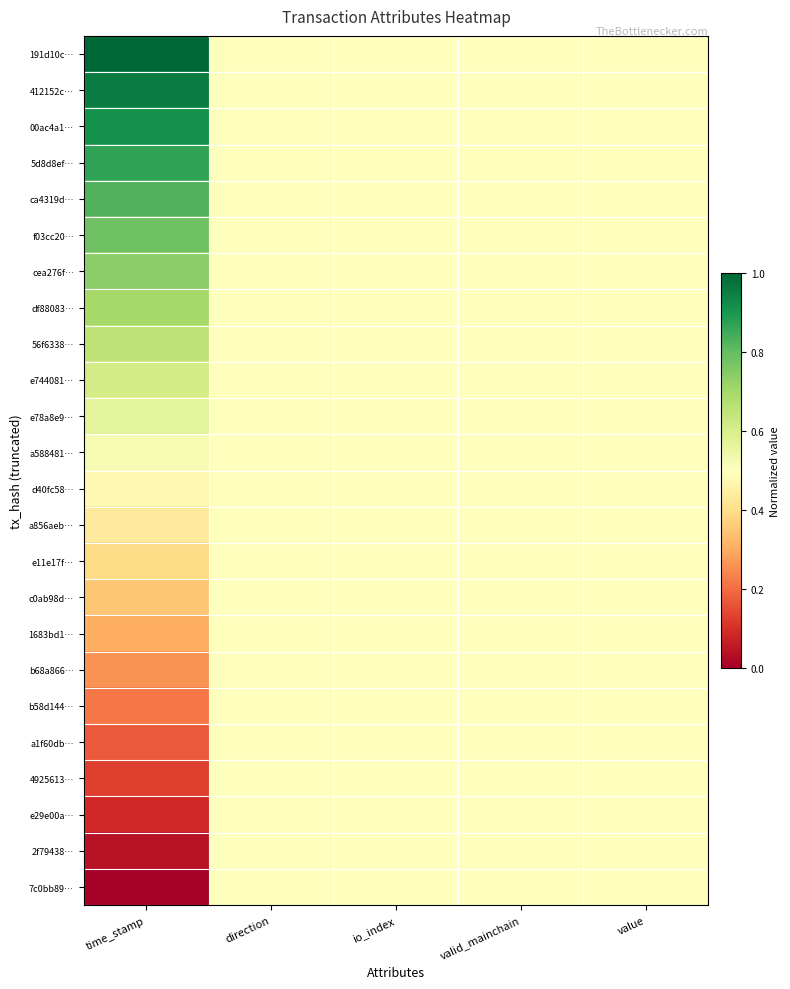

Which series has the largest range (max minus min)?

191d10c…